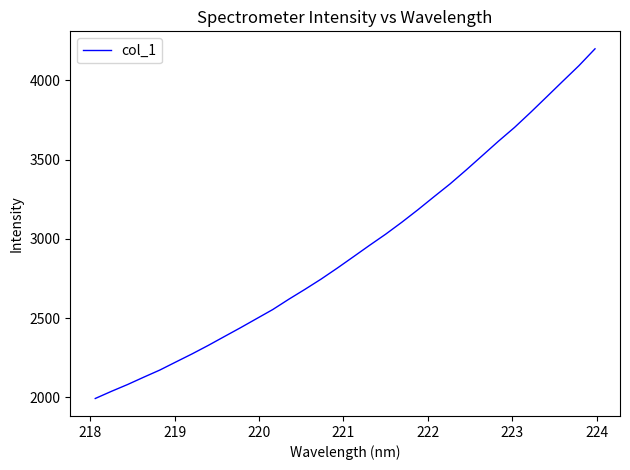

What is the minimum value shown in the chart?

1993.6